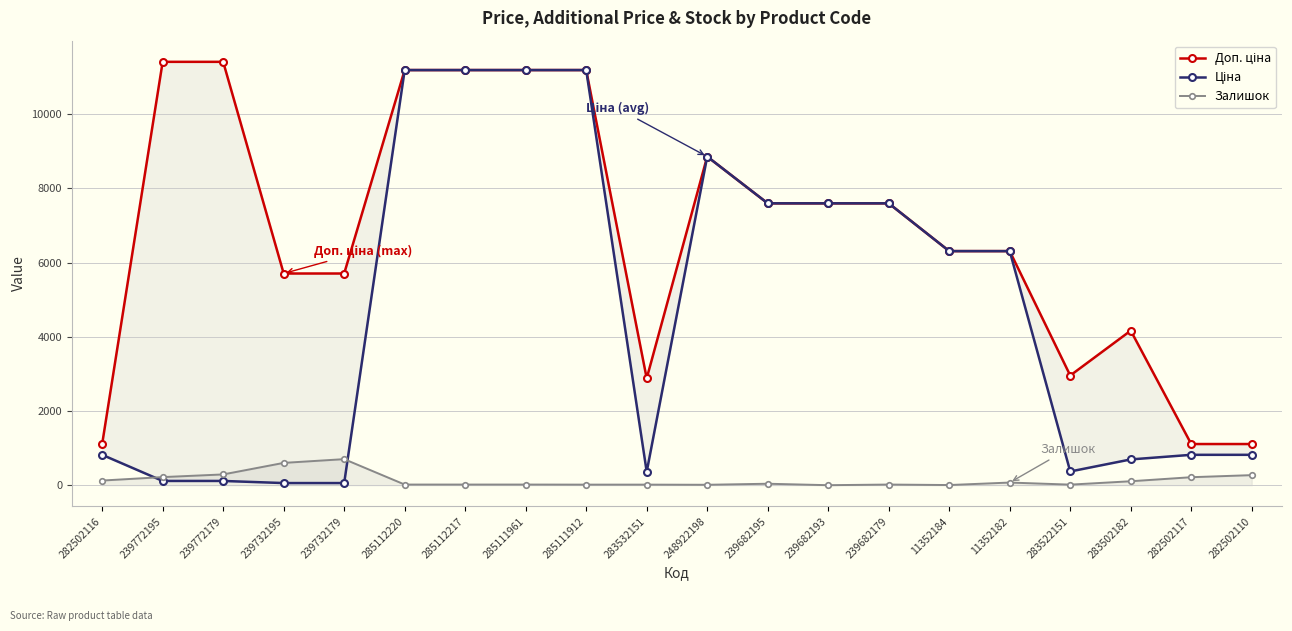

At how many categories does at least one series exceed 5147?

14